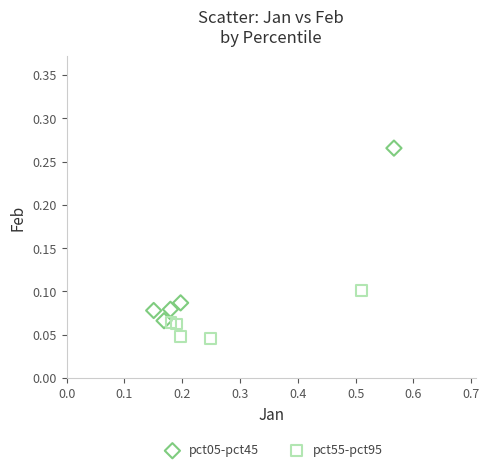

Which series reaches the minimum Y coordinate?

pct55-pct95